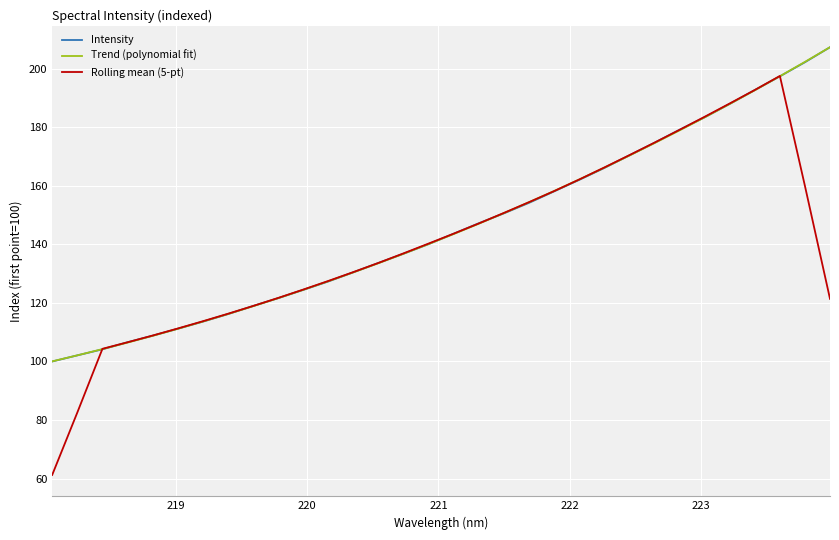

Which series has the largest range (max minus min)?

Rolling mean (5-pt)